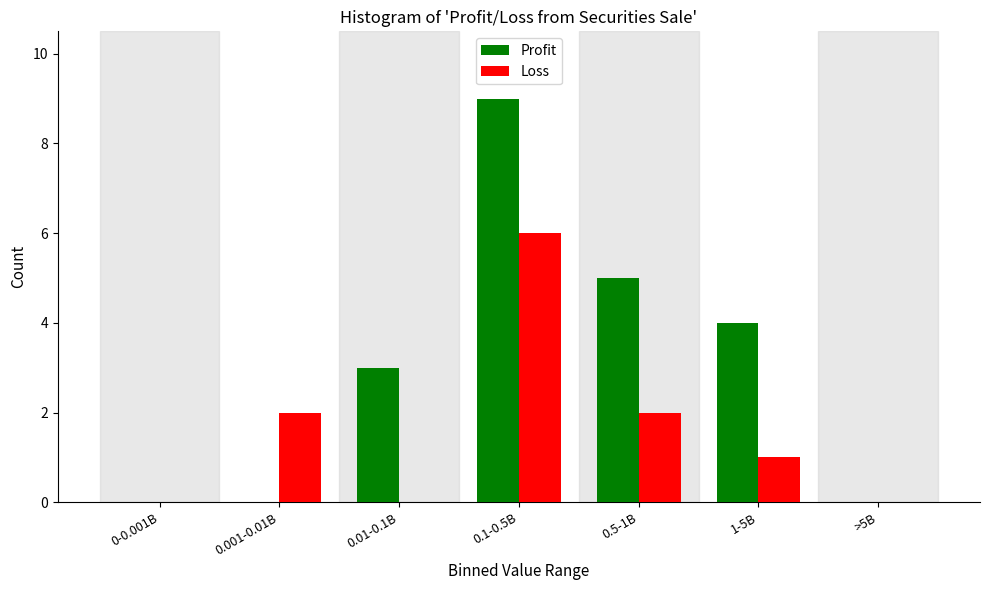

Reading left to right, transcribe all the data shown in this chart.

Profit: 0-0.001B=0	0.001-0.01B=0	0.01-0.1B=3	0.1-0.5B=9	0.5-1B=5	1-5B=4	>5B=0
Loss: 0-0.001B=0	0.001-0.01B=2	0.01-0.1B=0	0.1-0.5B=6	0.5-1B=2	1-5B=1	>5B=0